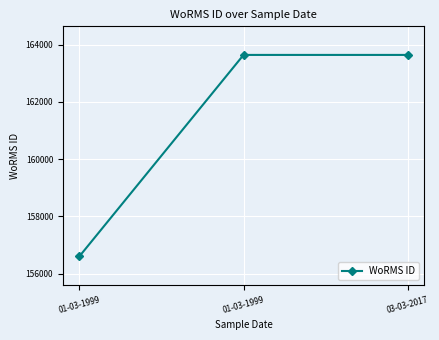

What is the change in value from 01-03-1999 to 01-03-1999?

+7048